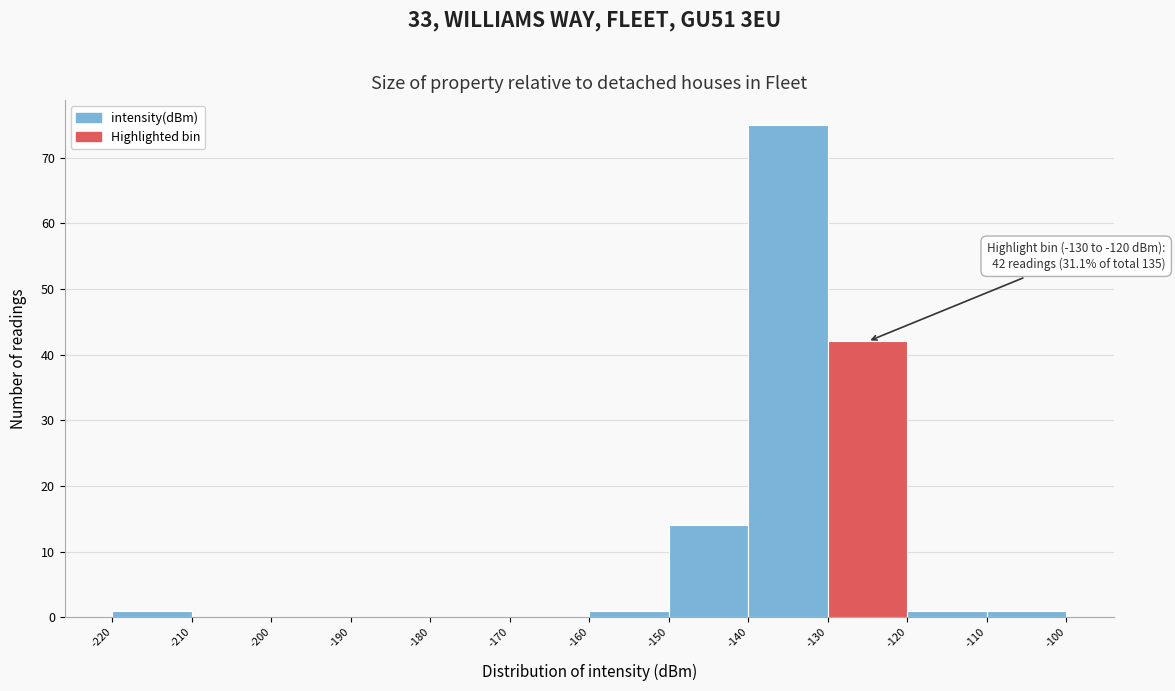

Over which range of the x-axis is the bar tallest?

-140 to -130